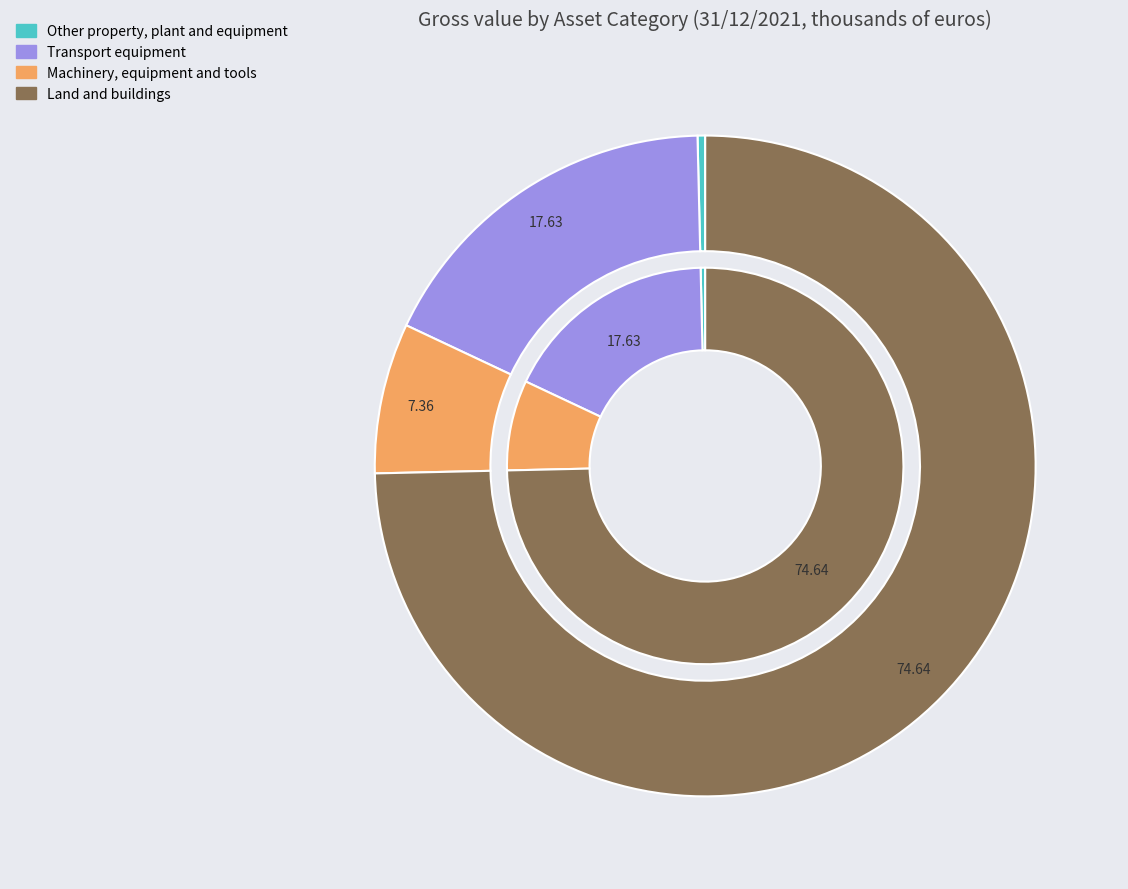

What portion of the pie excludes Other property, plant and equipment?

99.6%